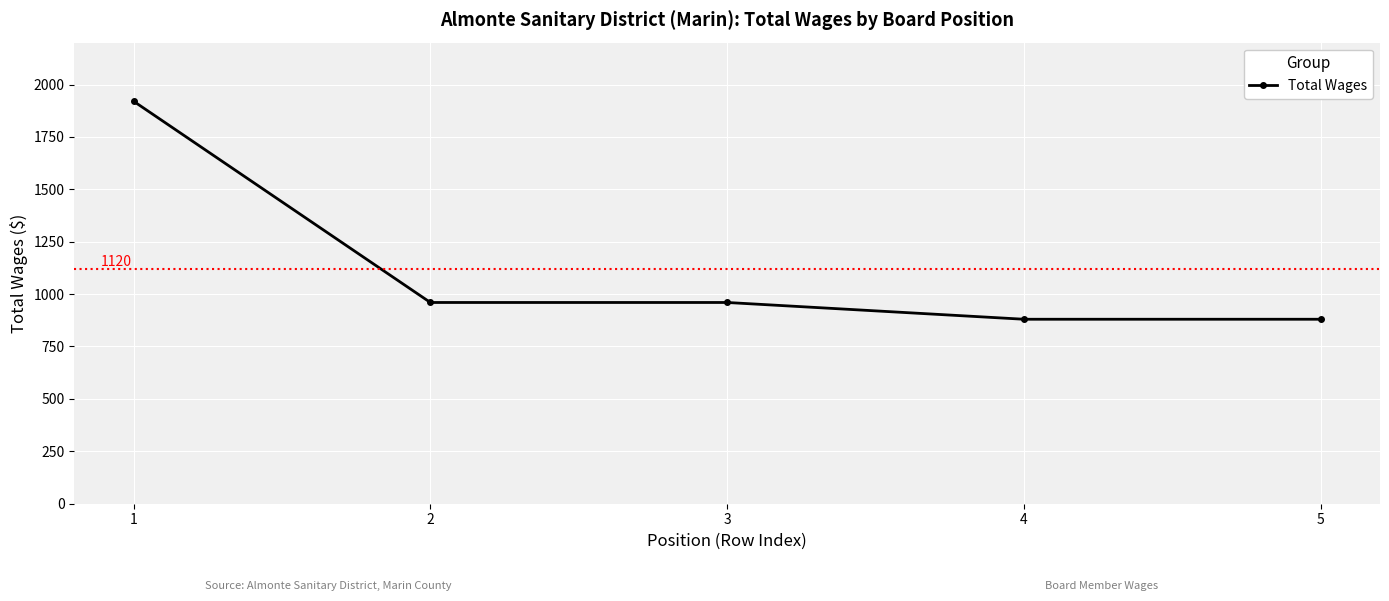

Reading left to right, transcribe all the data shown in this chart.

1920	960	960	880	880